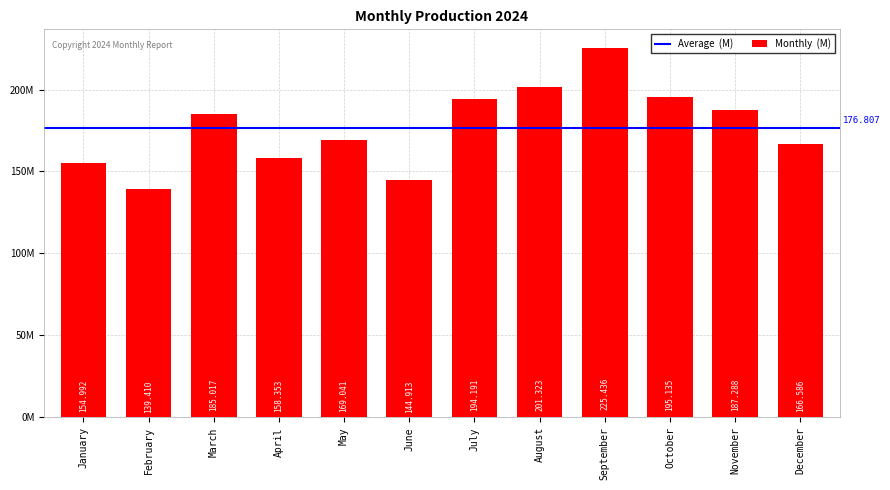

Reading left to right, transcribe all the data shown in this chart.

154991568	139410050	185016692	158353201	169041015	144912669	194190611	201323272	225436024	195134537	187287790	166585939